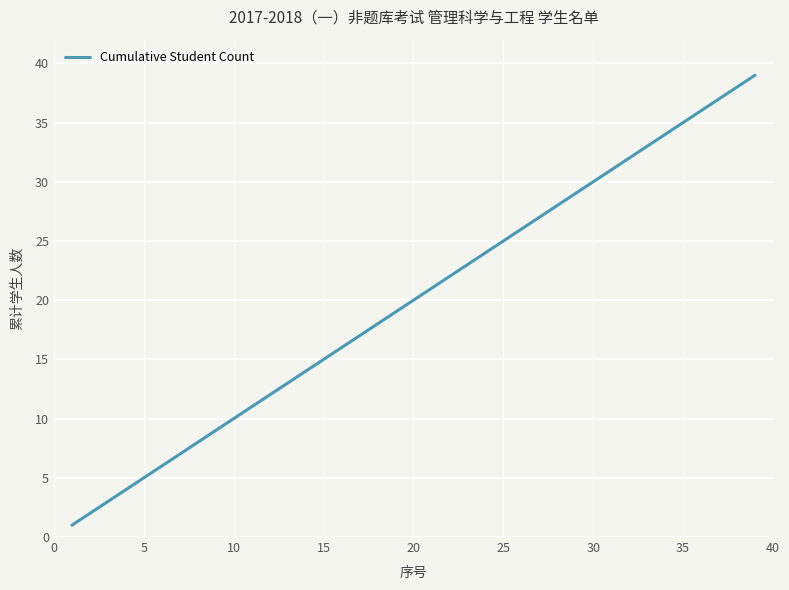

What is the smallest value displayed?

1